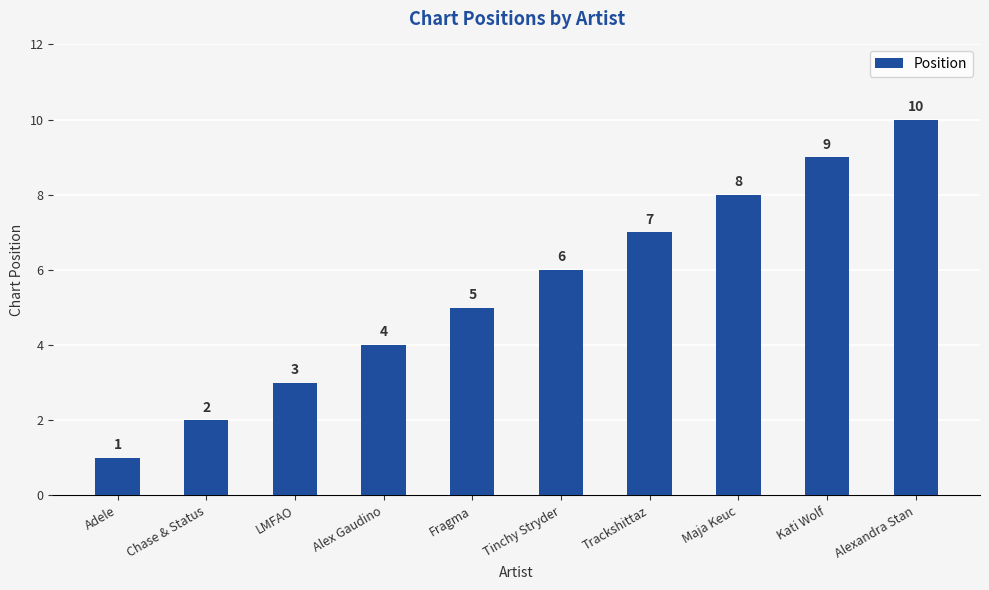

How many values are between 3 and 8?

6